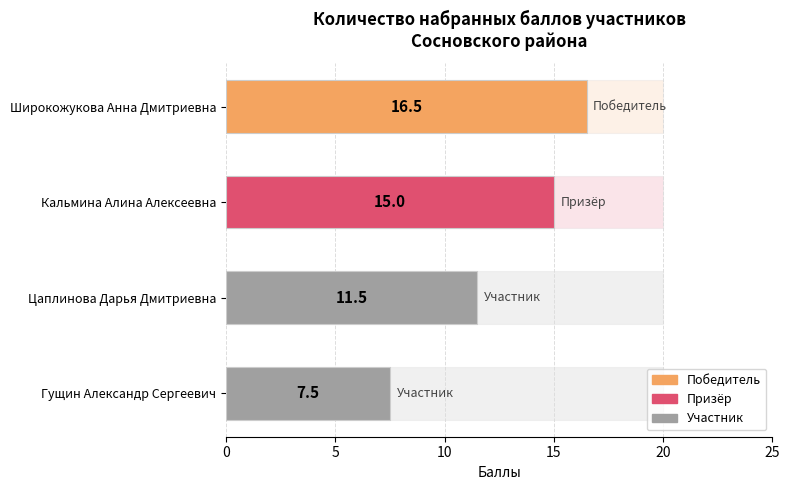

Approximately how many times larger is the value at Широкожукова Анна Дмитриевна compared to Гущин Александр Сергеевич?

2.2